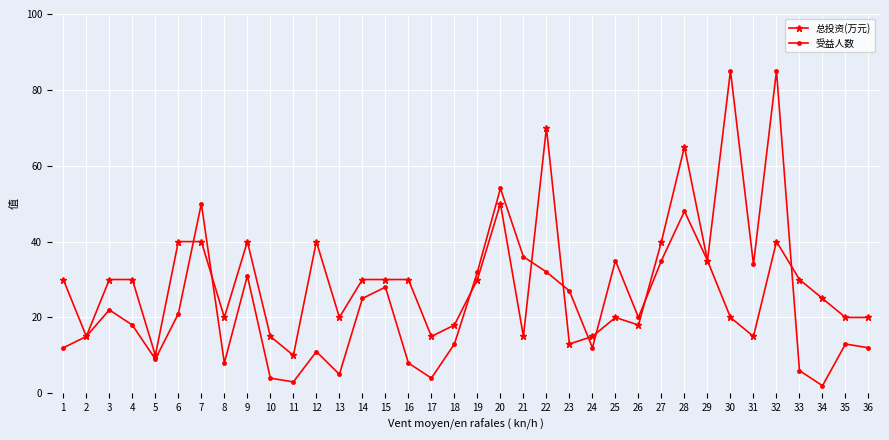

What is the difference between the second highest and second lowest values in the 受益人数 series?

82